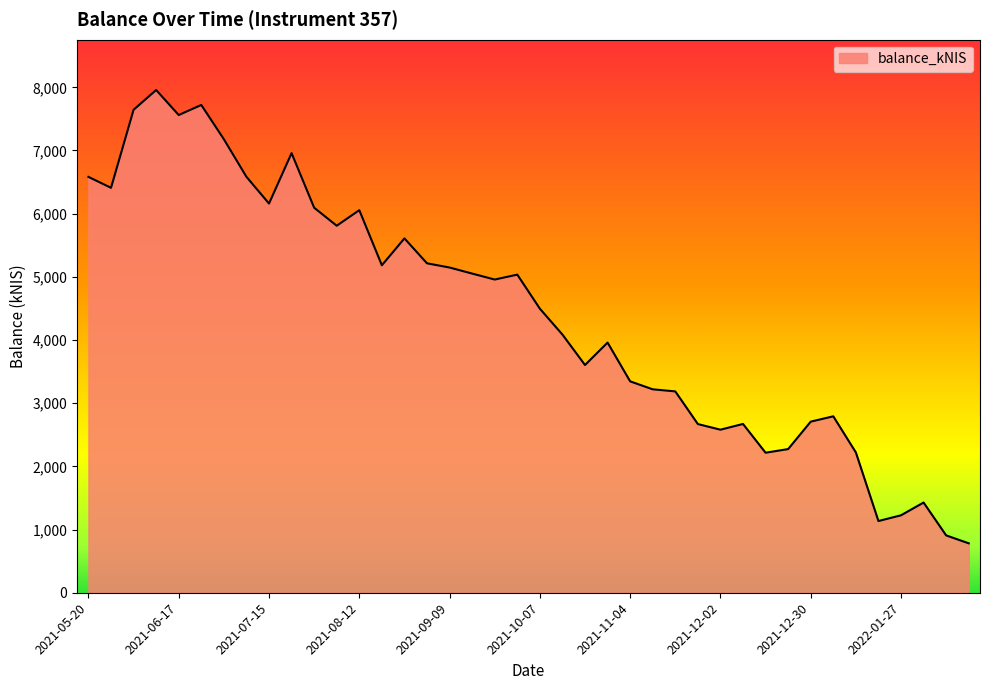

What is the maximum value shown in the chart?

7957.6